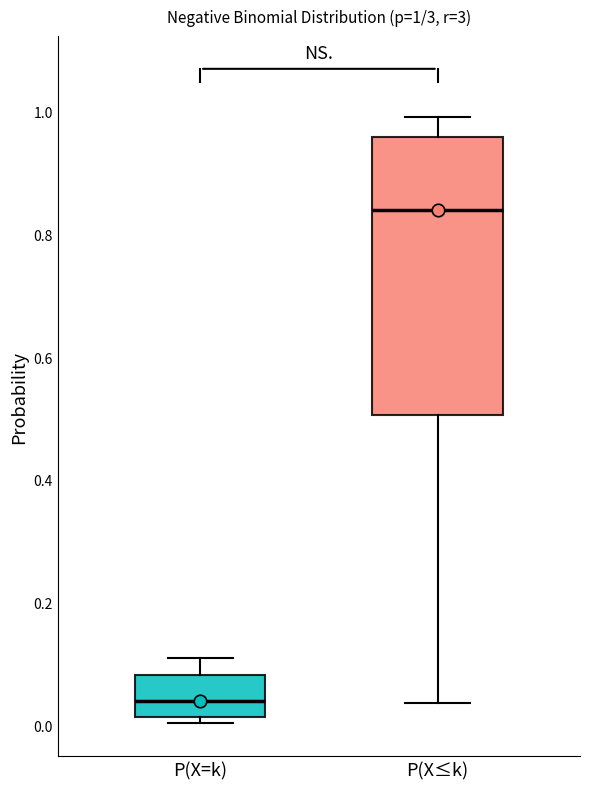

Which box has the highest median line?

P(X≤k)